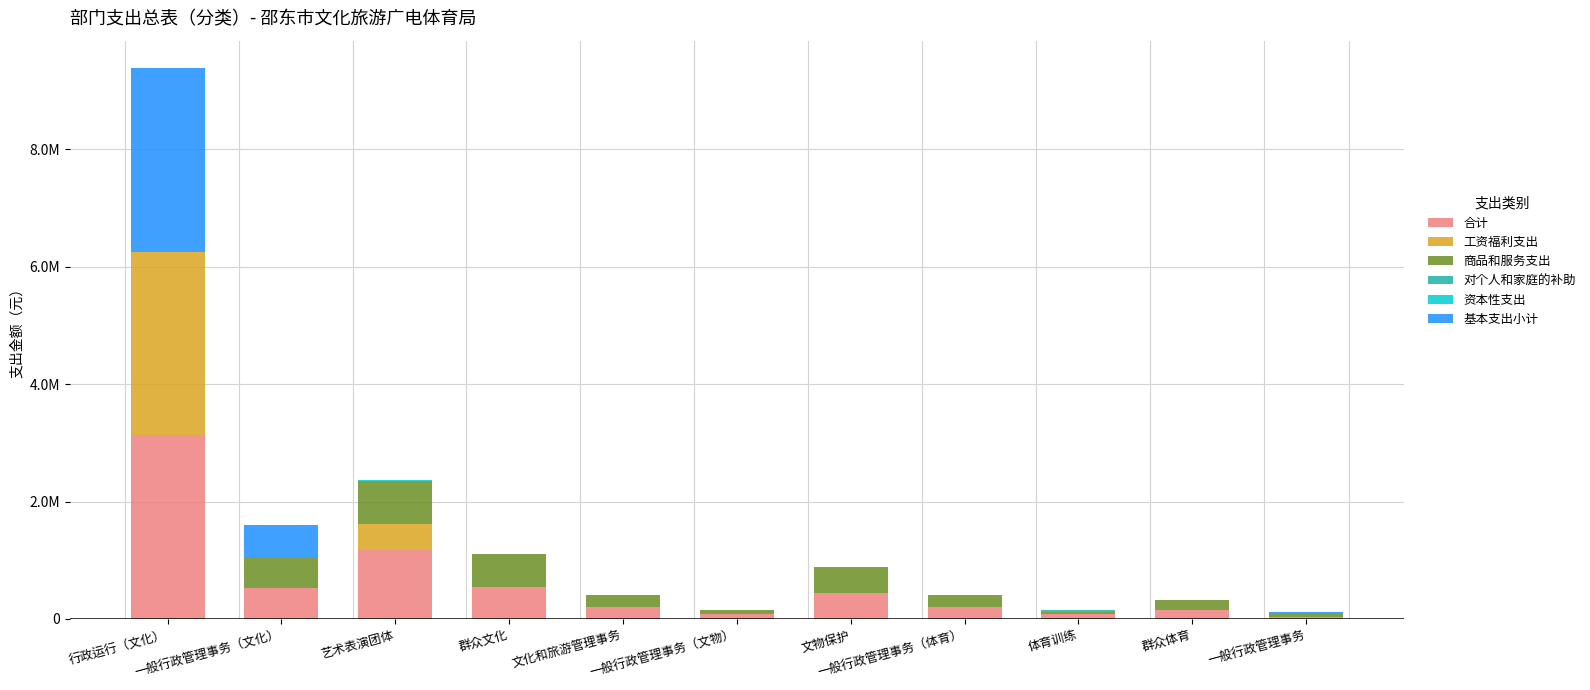

At which category is the sum across all series the highest?

行政运行（文化）